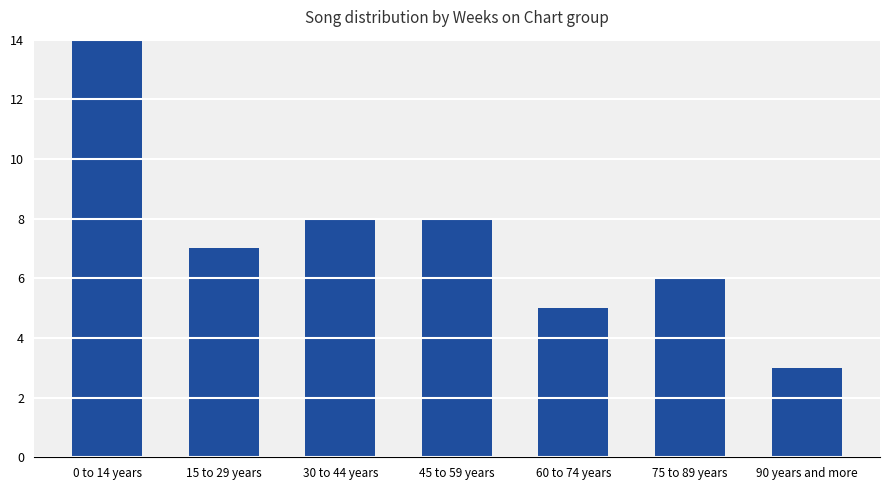

Which category has the lowest value across all series?

90 years and more